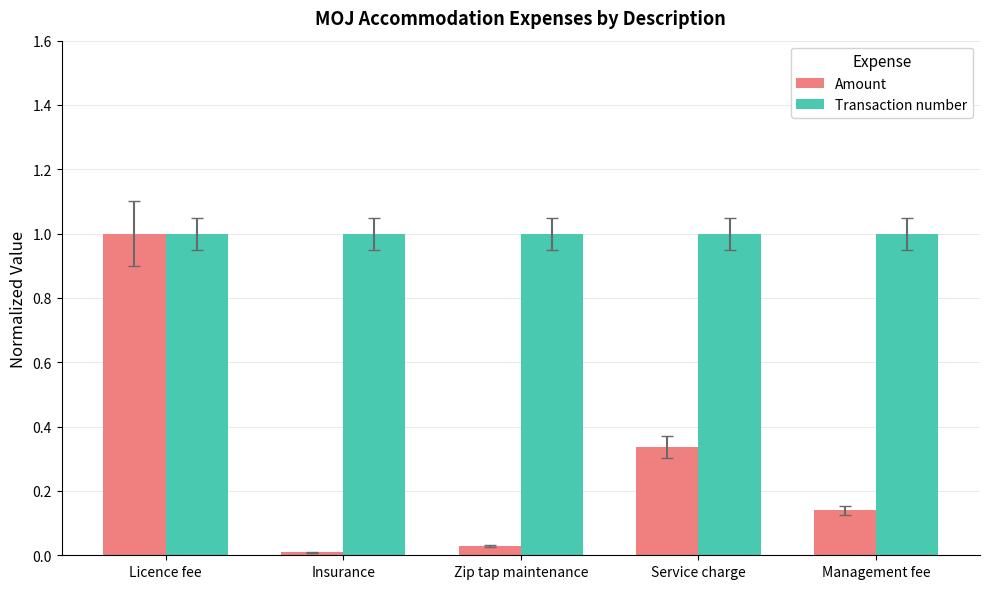

Which series has the widest spread of values?

Amount